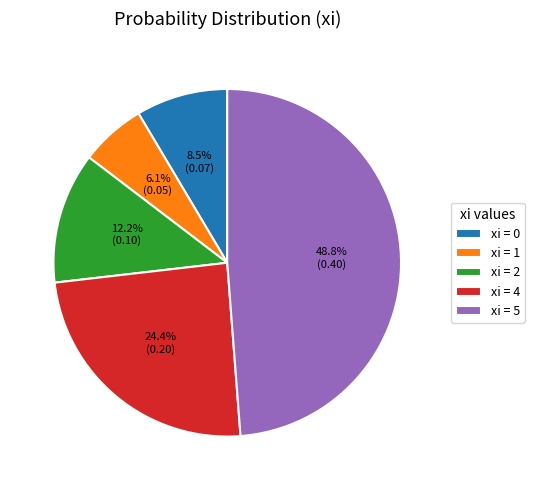

Count the number of slices in the pie.

5